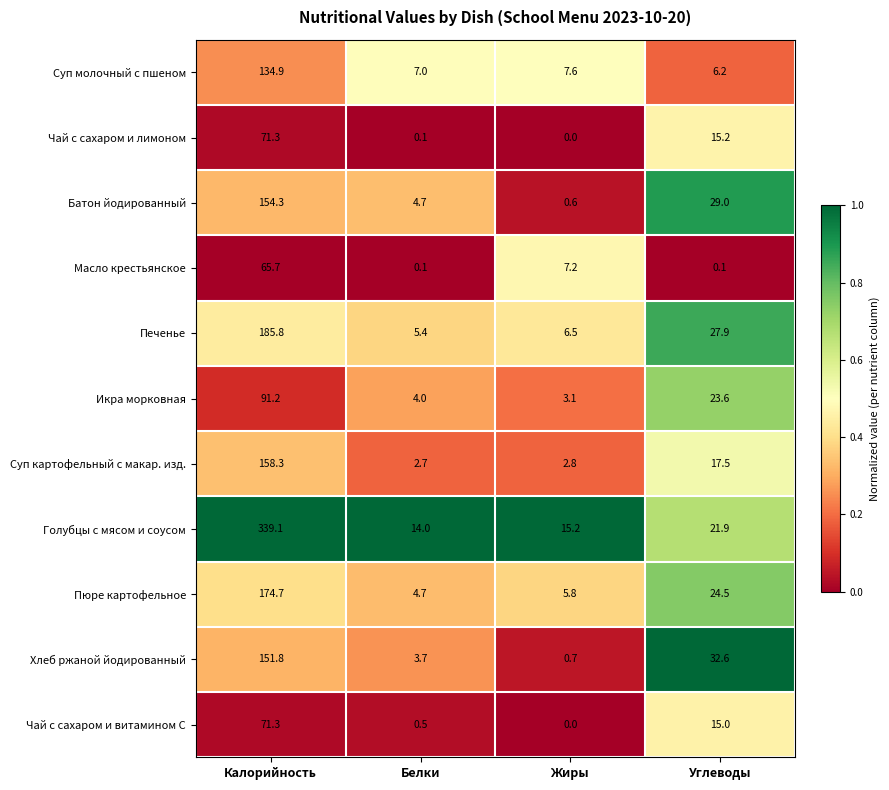

Count the number of data series in this chart.

11